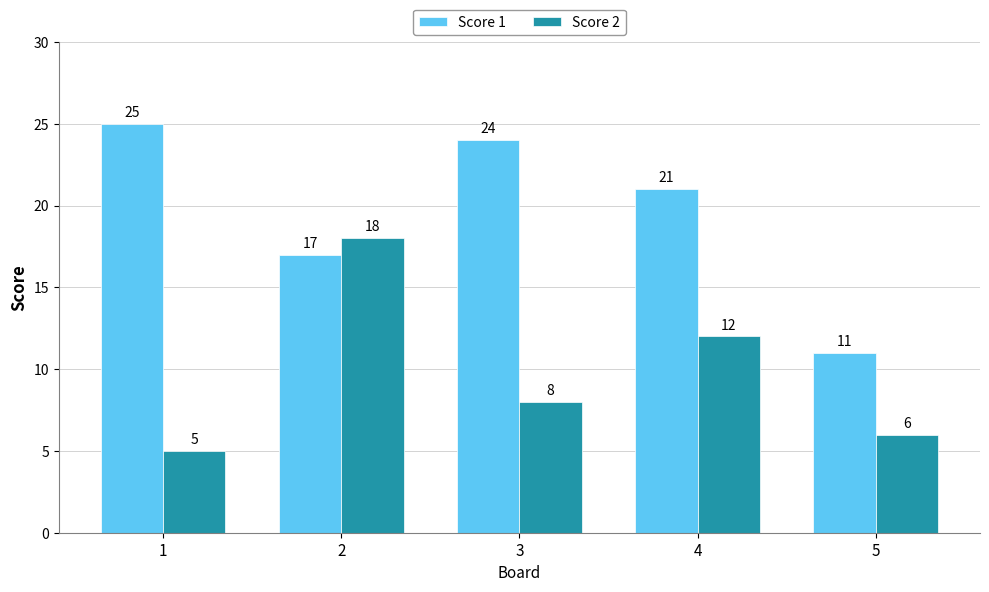

At which category does the chart reach its minimum across all series?

1